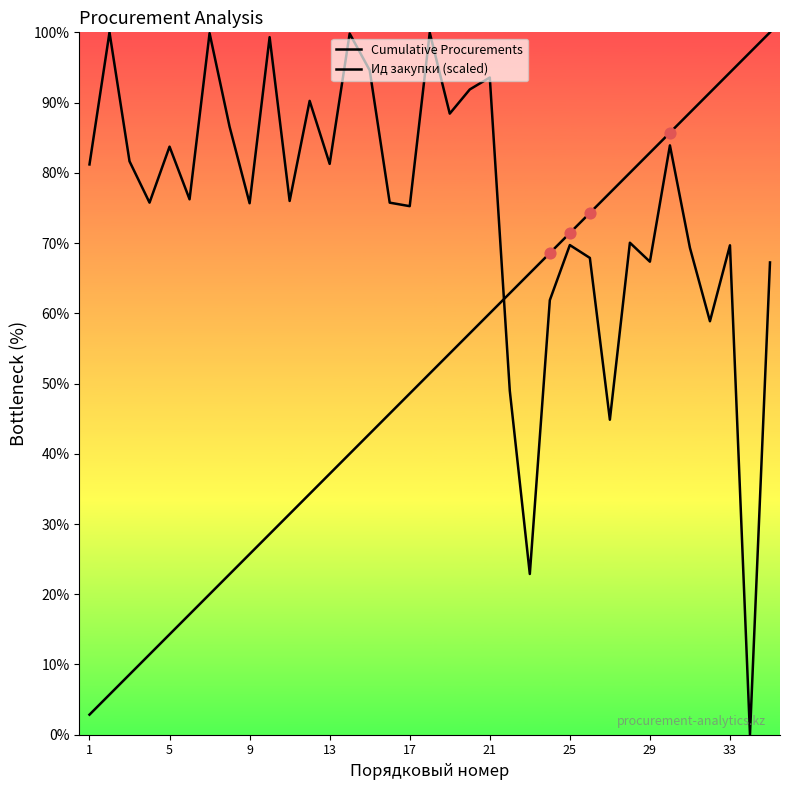

What are all the series names shown in the legend?

Cumulative Procurements, Ид закупки (scaled)